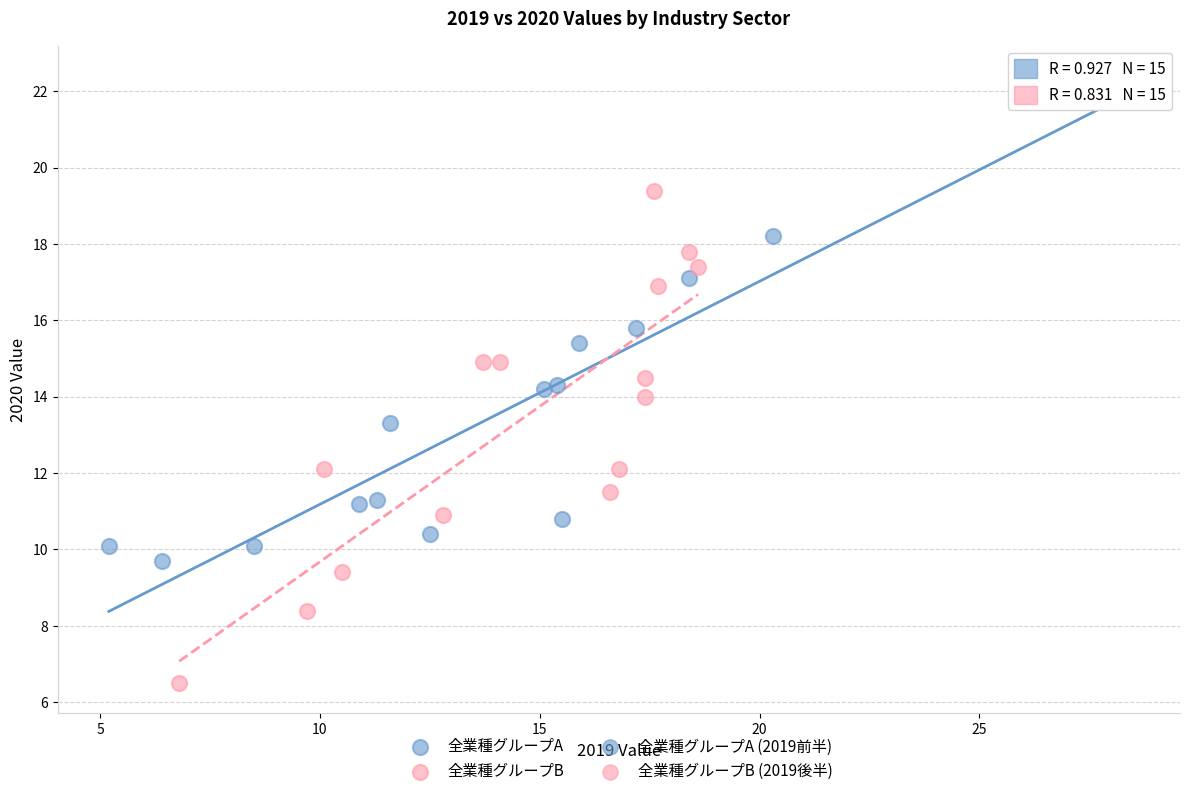

Which series reaches the minimum Y coordinate?

全業種グループB